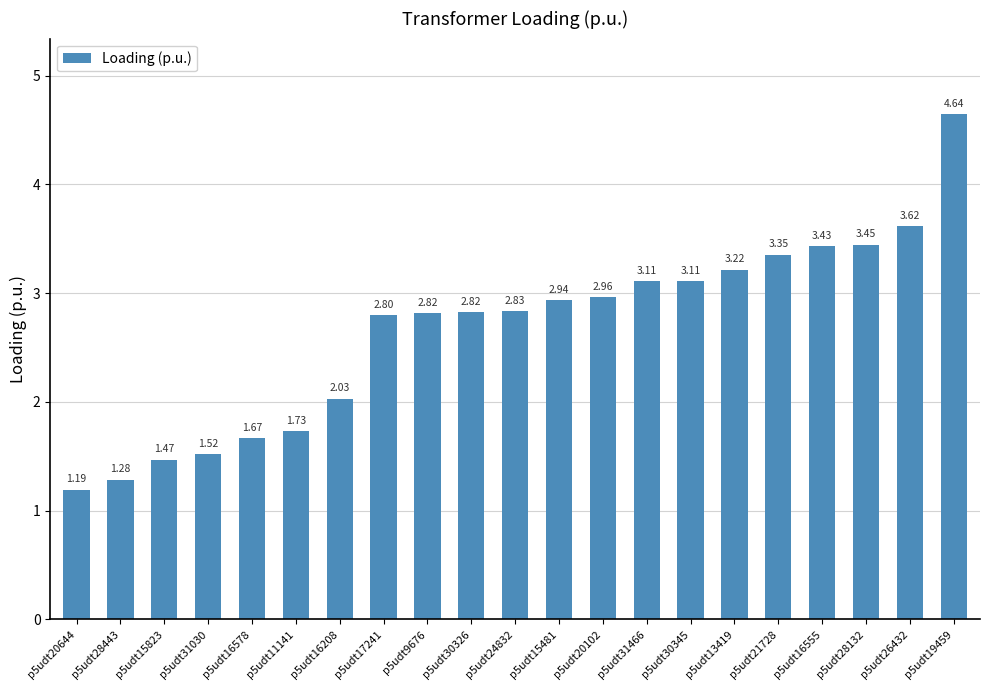

How many data points are less than 2?

6